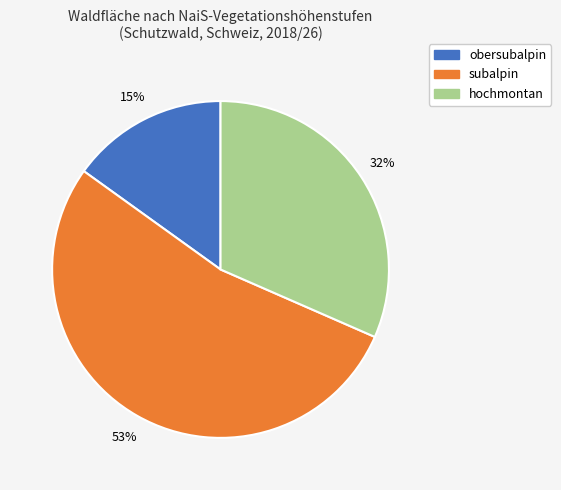

Which slice is the smallest?

obersubalpin